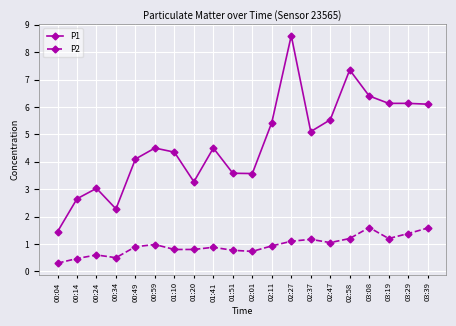

What is the sum of the P2 values at 00:14 and 02:58?

1.7